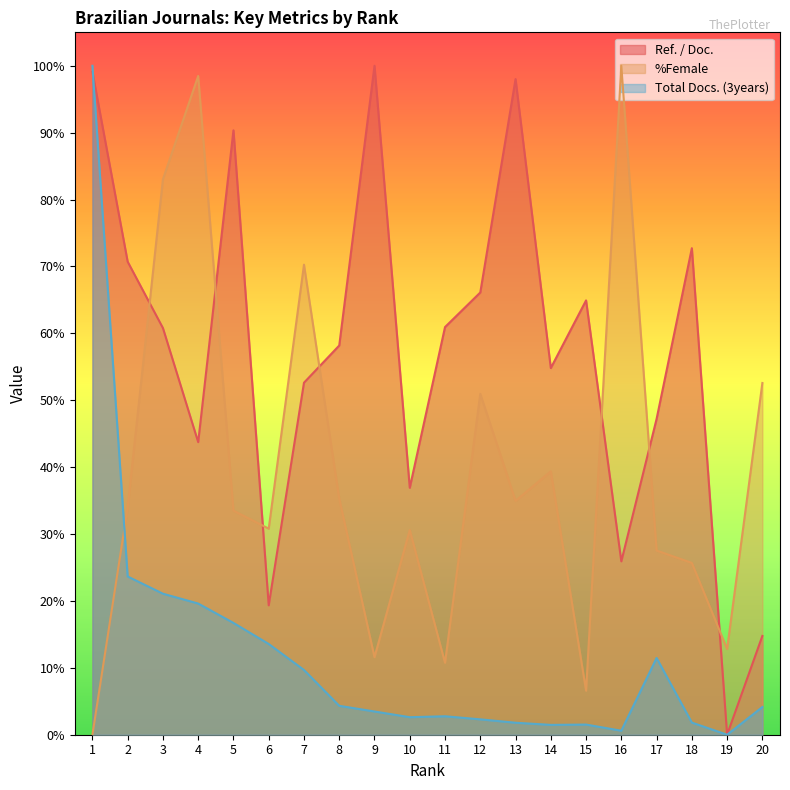

What are all the series names shown in the legend?

Ref. / Doc., %Female, Total Docs. (3years)